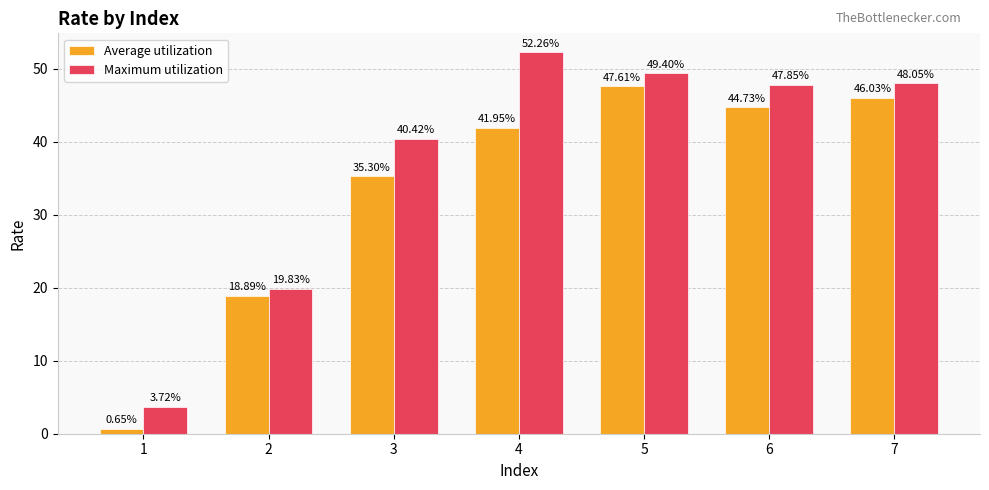

How many groups of bars are there?

7